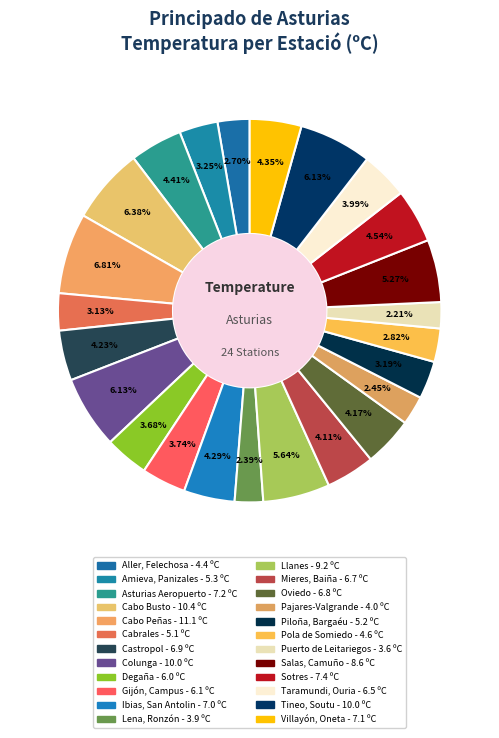

Combined, do Puerto de Leitariegos and Amieva, Panizales account for over 50%?

No